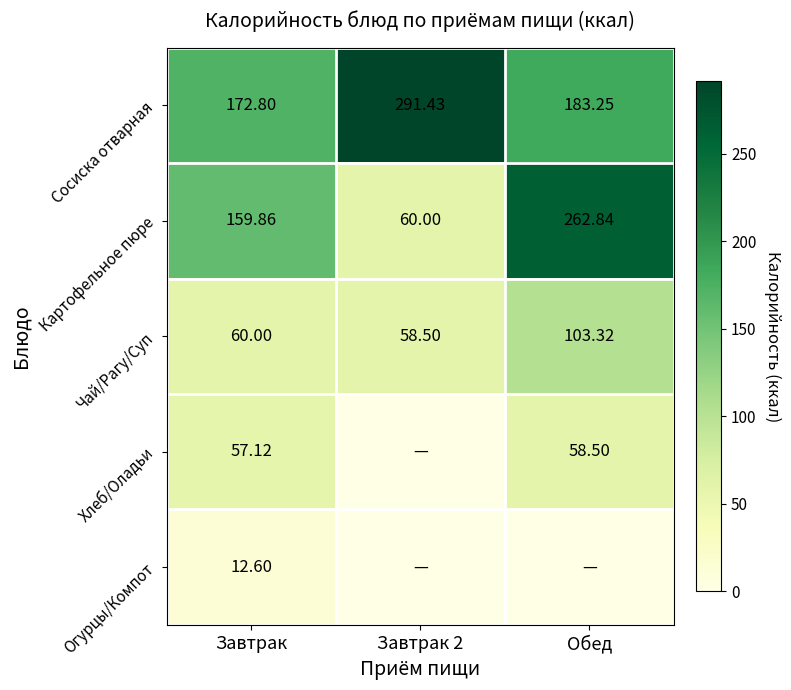

What is the maximum value shown in the chart?

291.4